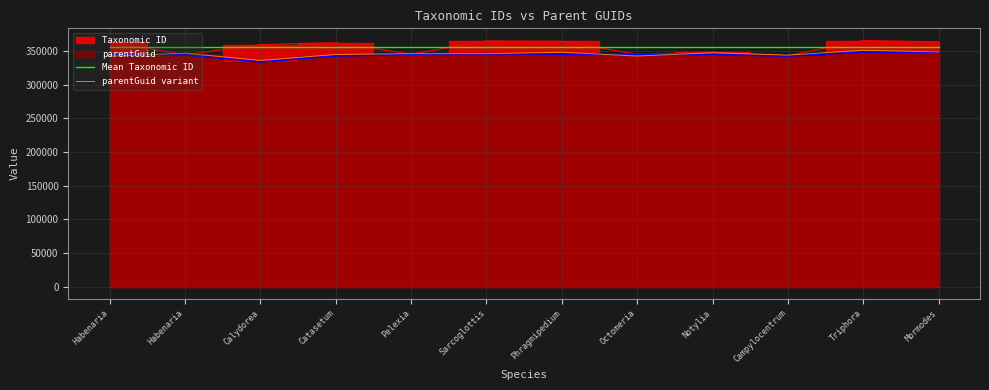

Which category has the highest value in the Mean Taxonomic ID series?

Habenaria